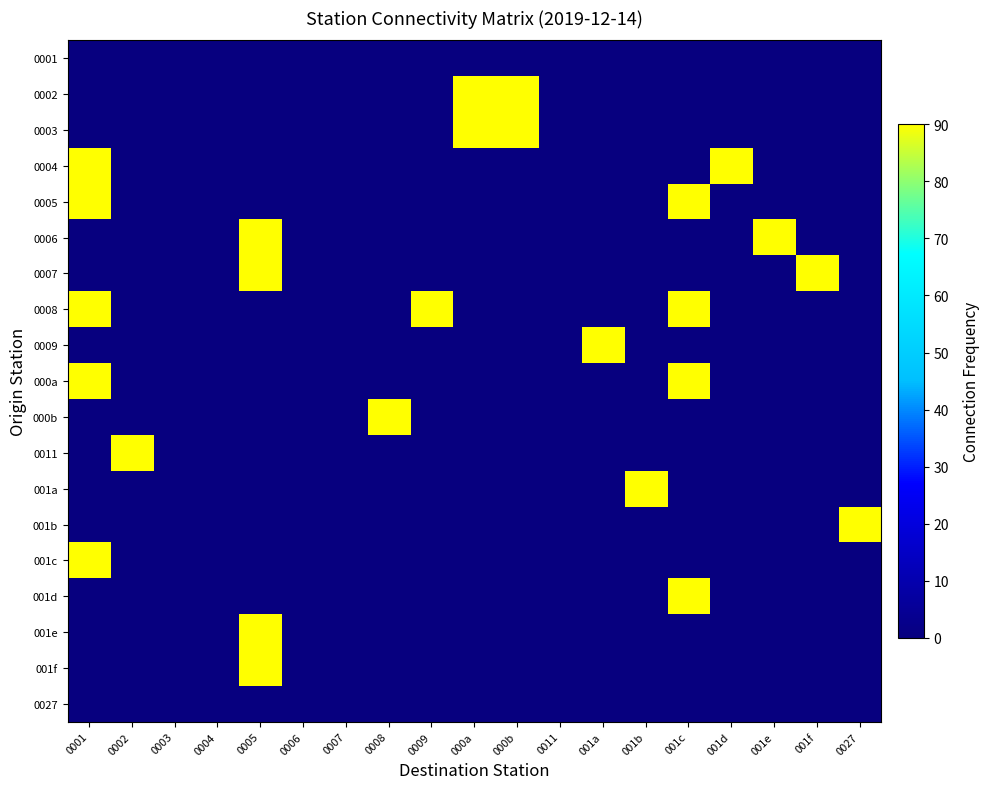

How many distinct data groups are displayed?

19